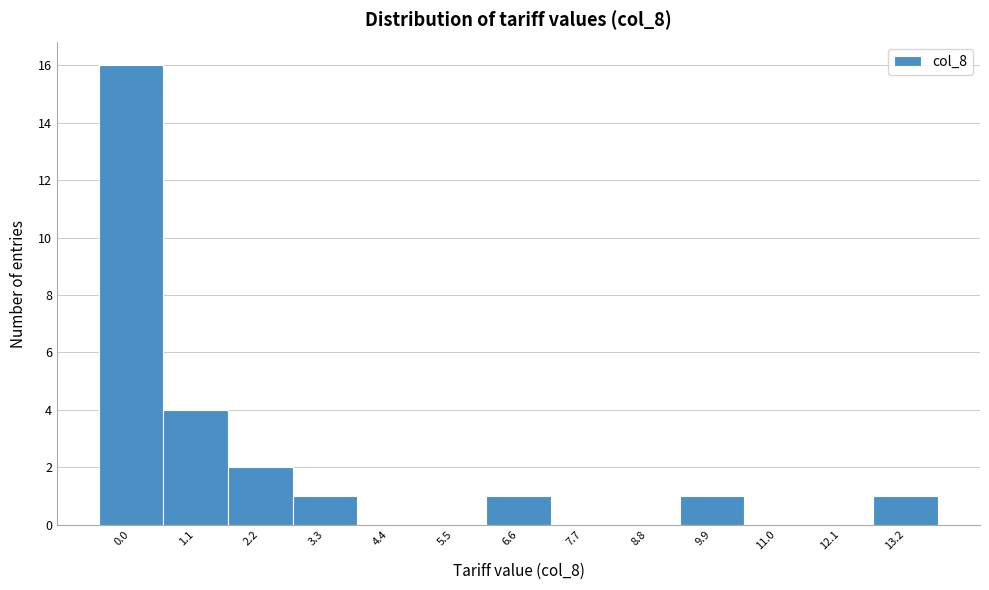

Reading right to left, list all the values displayed in this chart.

13.2=1	12.1=0	11.0=0	9.9=1	8.8=0	7.7=0	6.6=1	5.5=0	4.4=0	3.3=1	2.2=2	1.1=4	0.0=16